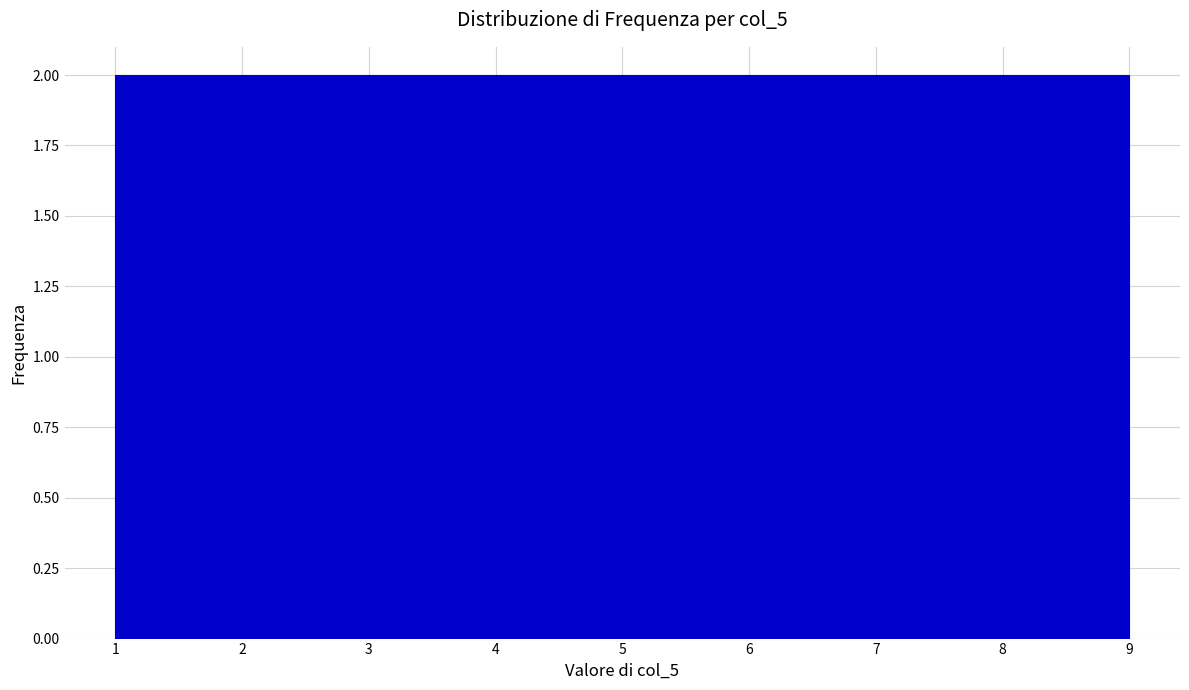

What is the height of the bar covering 1.9 to 2.8 on the x-axis? Neither the bar edges nor the heights are printed on the chart, so give them approximately, as read against the axes.

2